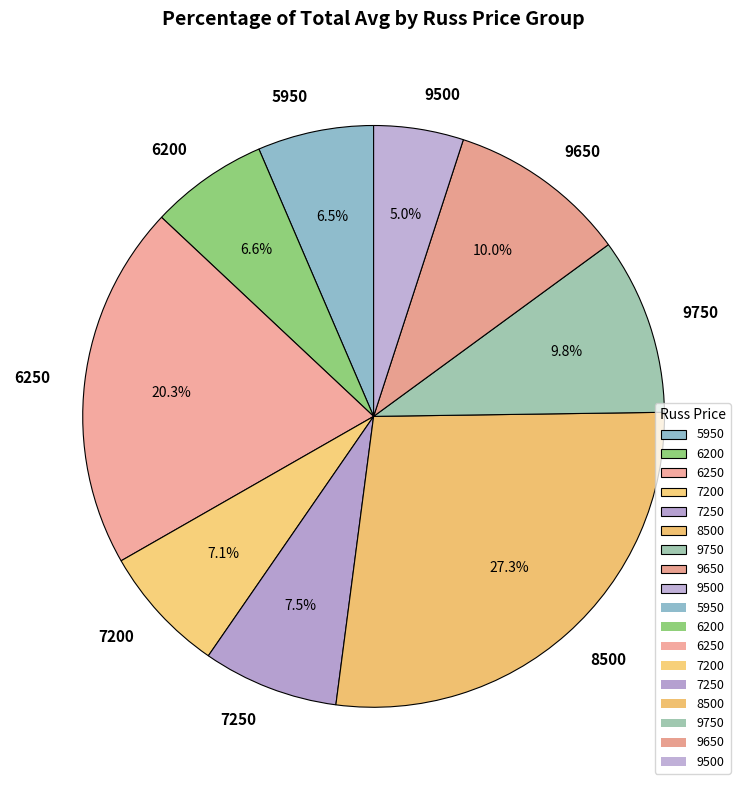

To the nearest percent, what percentage of the pie is 8500?

27%